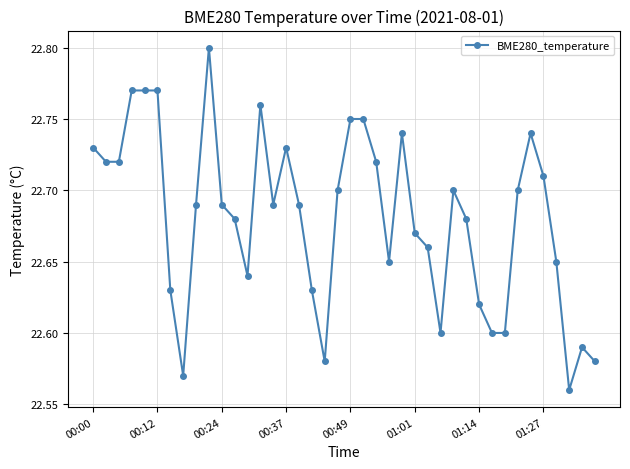

How many values are between 22 and 23?

40